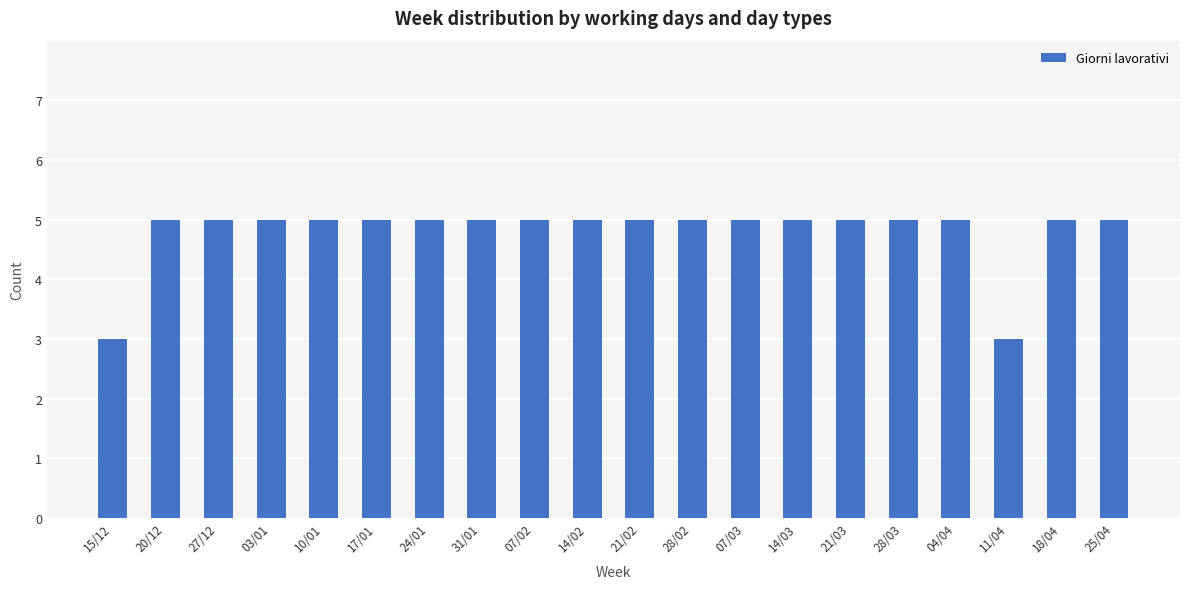

What is the smallest value displayed?

3